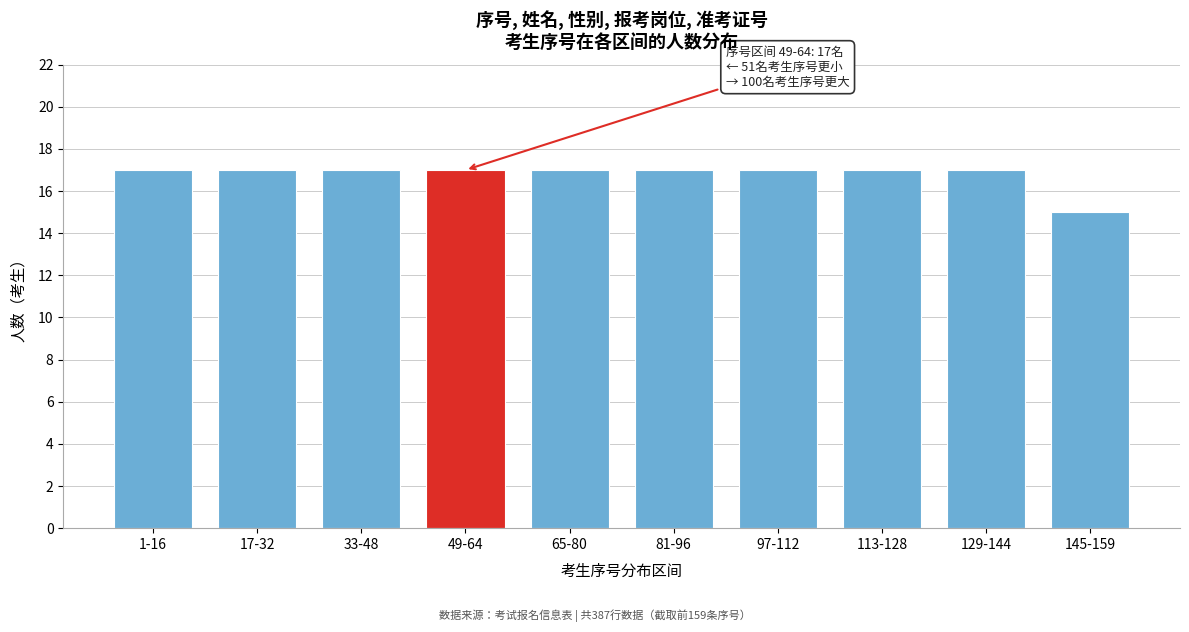

Reading left to right, list all the values displayed in this chart.

17	17	17	17	17	17	17	17	17	15